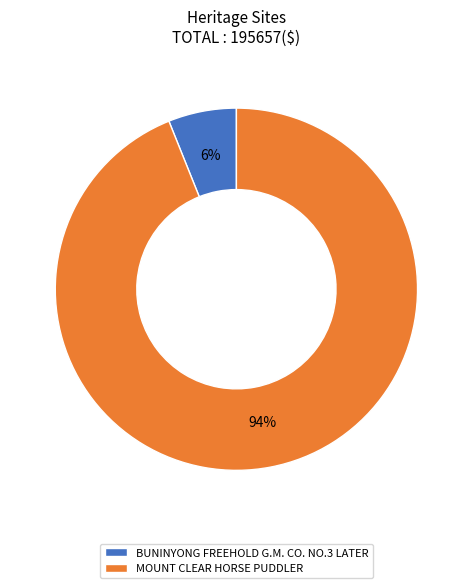

The BUNINYONG FREEHOLD G.M. CO. NO.3 LATER slice represents 21% of the pie. True or false?

False